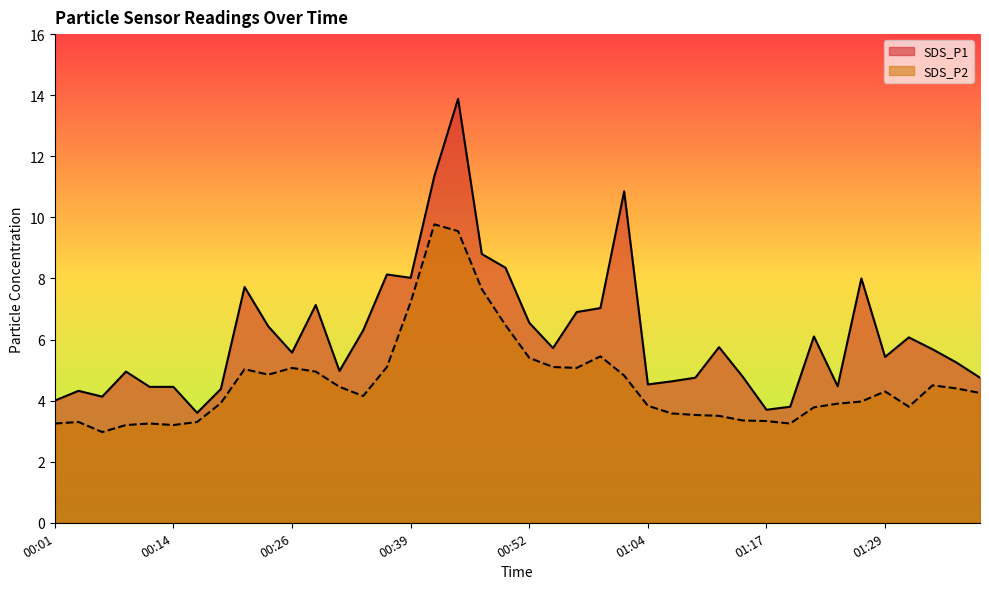

What is the difference between the highest and lowest values at 01:02?

6.0